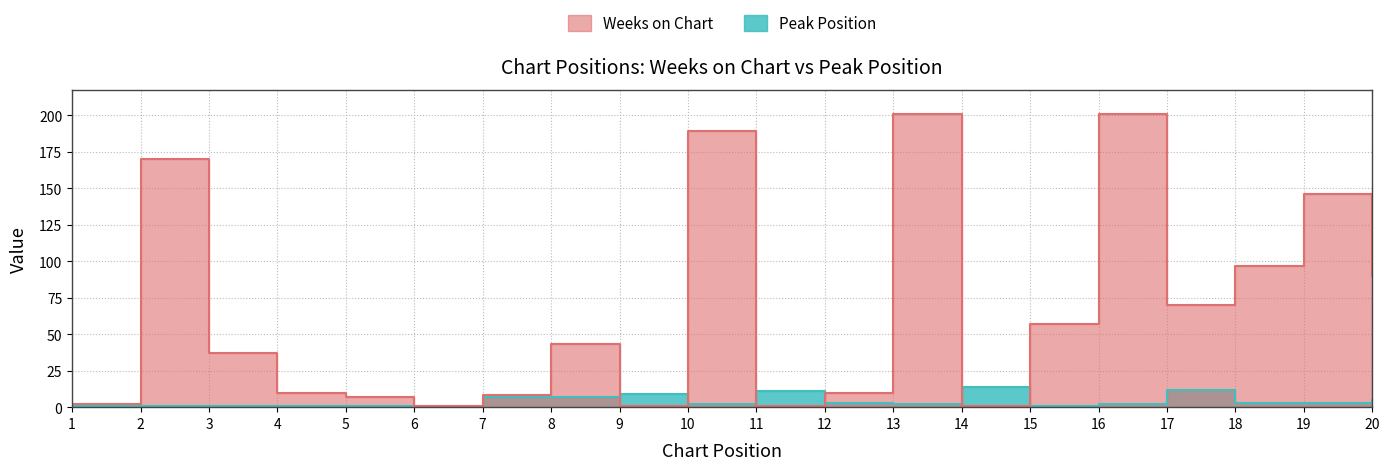

At which label is Peak Position closest to 7?

7